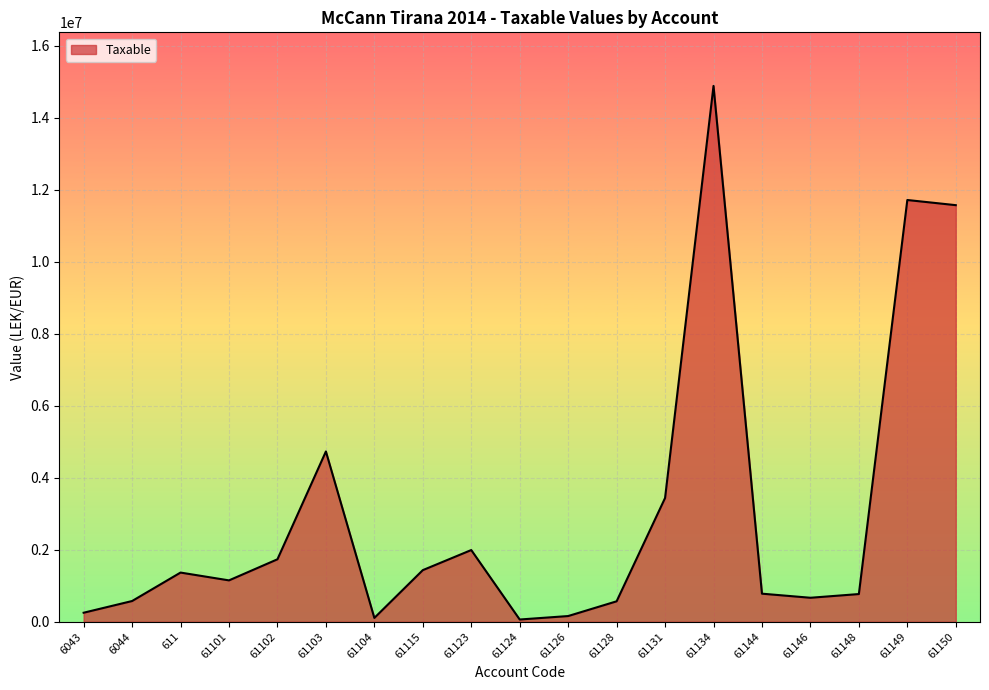

What is the approximate value at 61123?

1991862.2